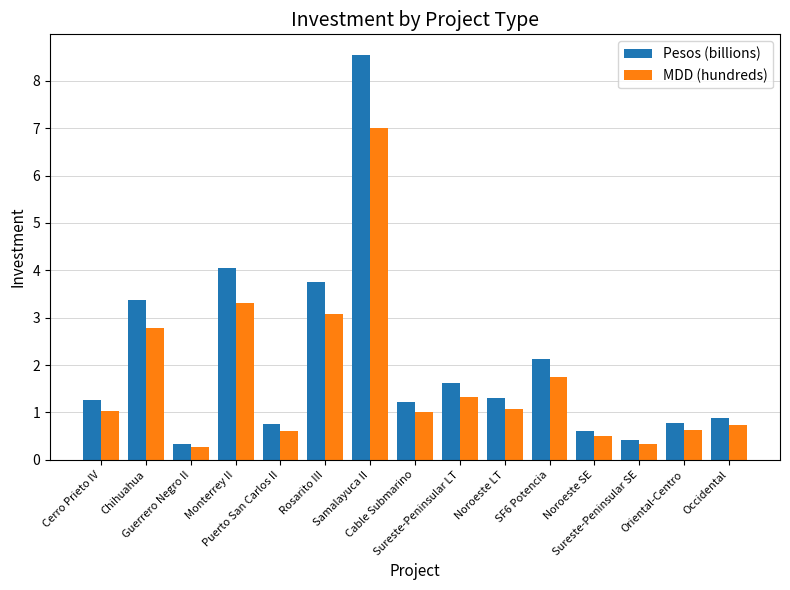

What is the minimum value for MDD (hundreds)?

0.3